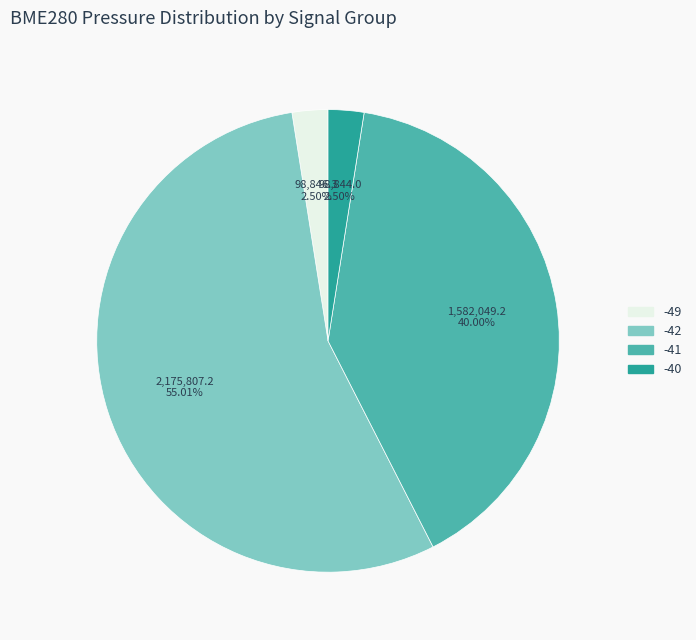

Count the number of slices in the pie.

4